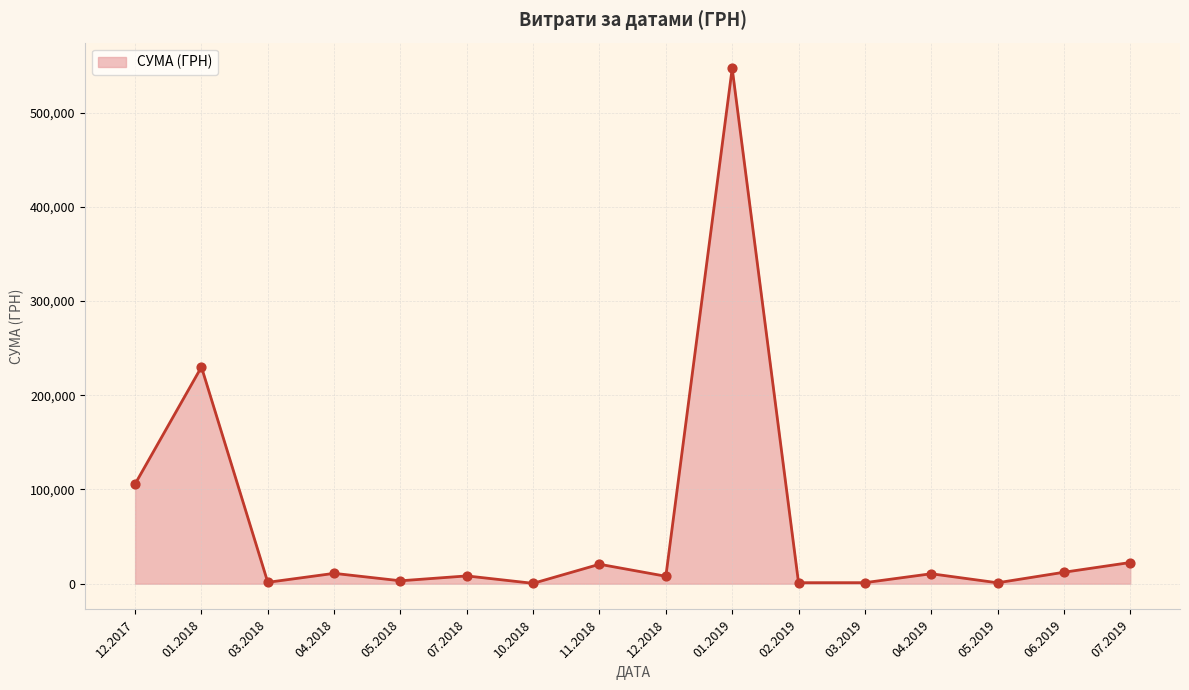

What is the maximum value shown in the chart?

546929.7